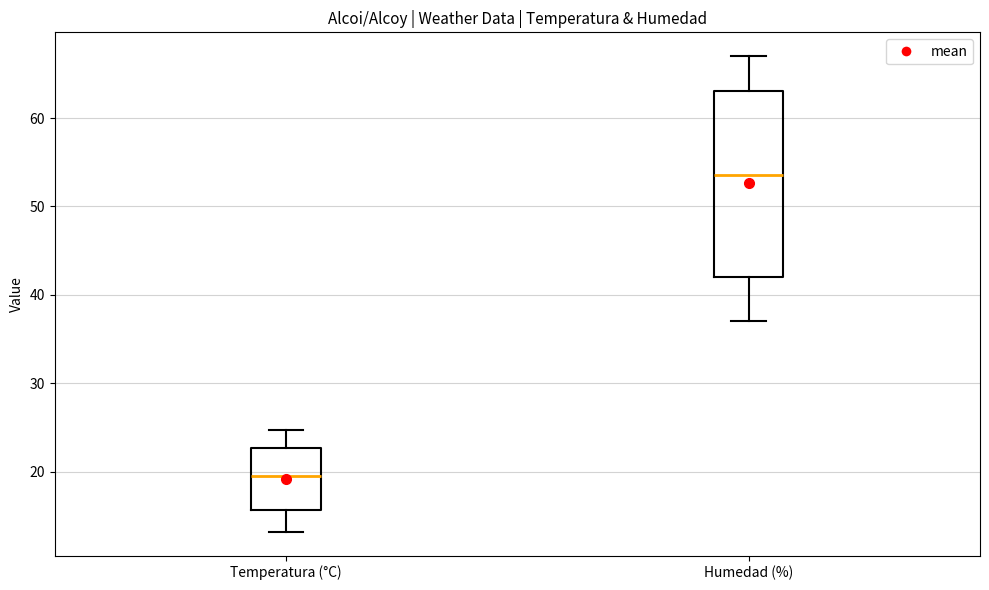

Where is the upper edge of the box for Humedad (%) on the y-axis? The values are not printed on the chart, so give them approximately, as read against the axis.

63